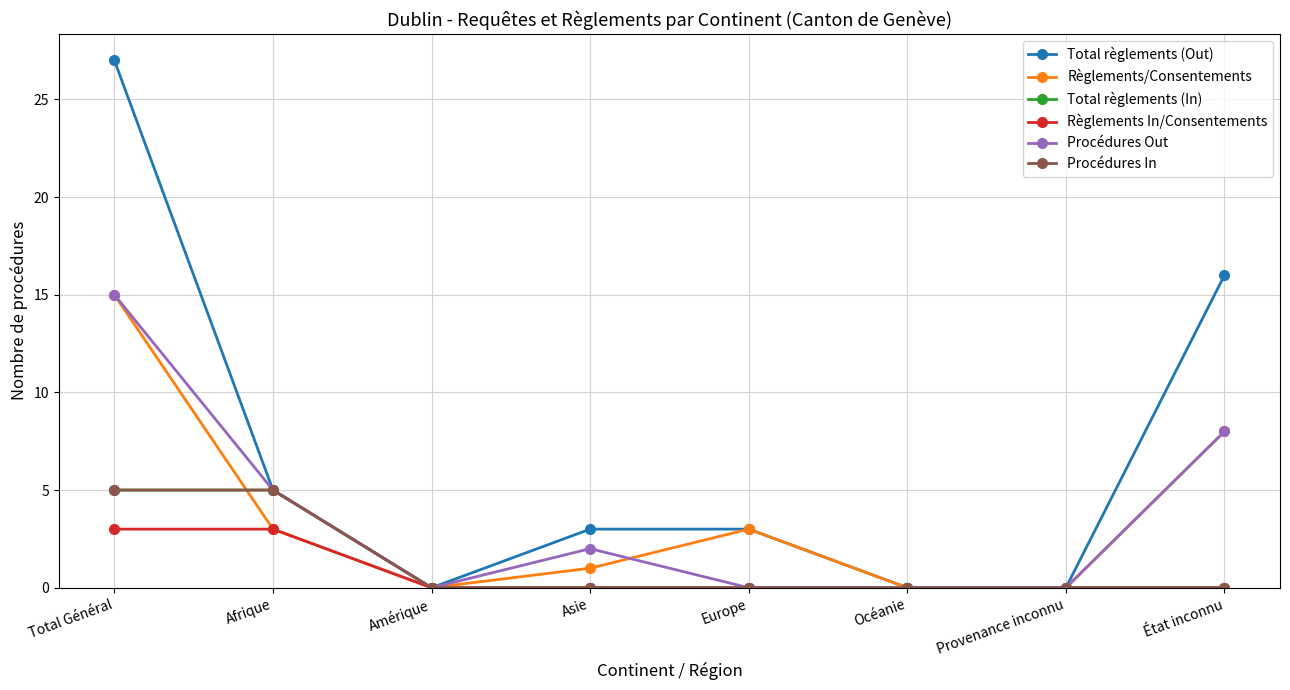

Reading right to left, transcribe all the data shown in this chart.

Total règlements (Out): 16	0	0	3	3	0	5	27
Règlements/Consentements: 8	0	0	3	1	0	3	15
Total règlements (In): 0	0	0	0	0	0	5	5
Règlements In/Consentements: 0	0	0	0	0	0	3	3
Procédures Out: 8	0	0	0	2	0	5	15
Procédures In: 0	0	0	0	0	0	5	5